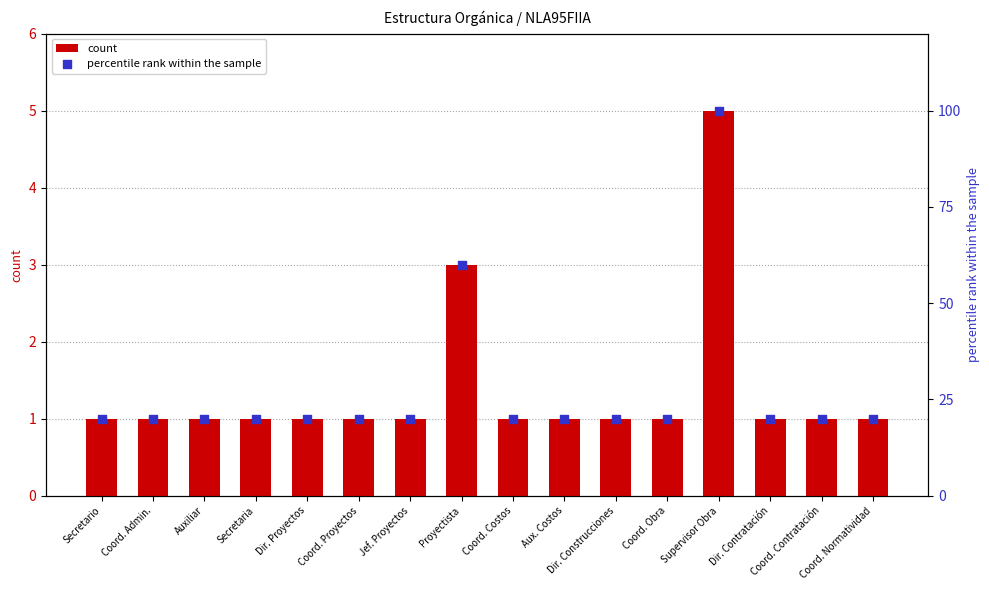

At how many categories does at least one series exceed 35?

2